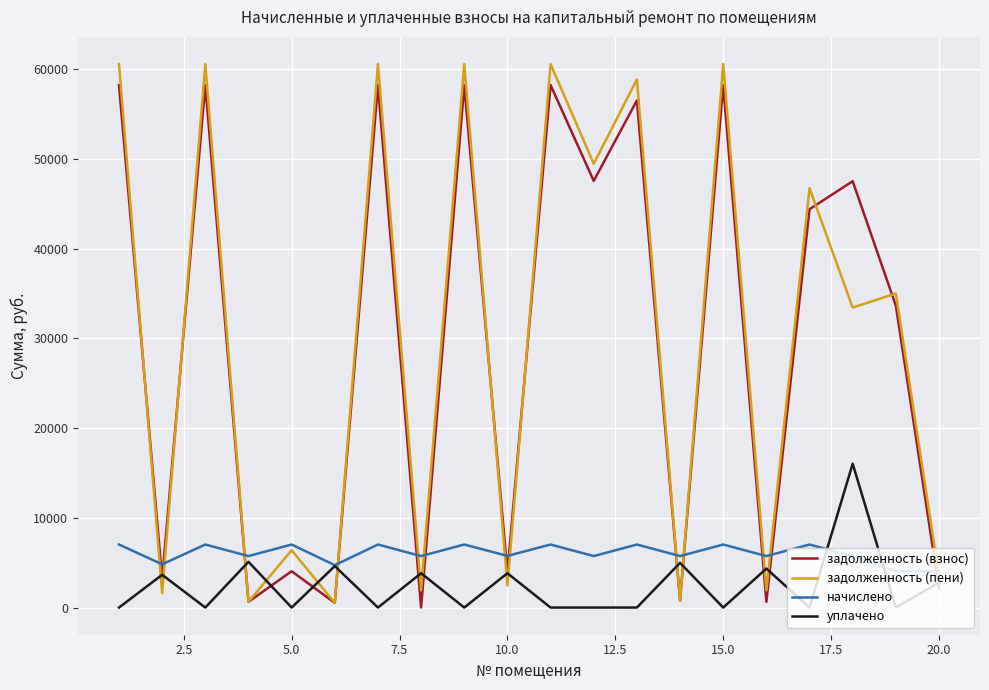

What is the maximum value shown in the chart?

60597.8